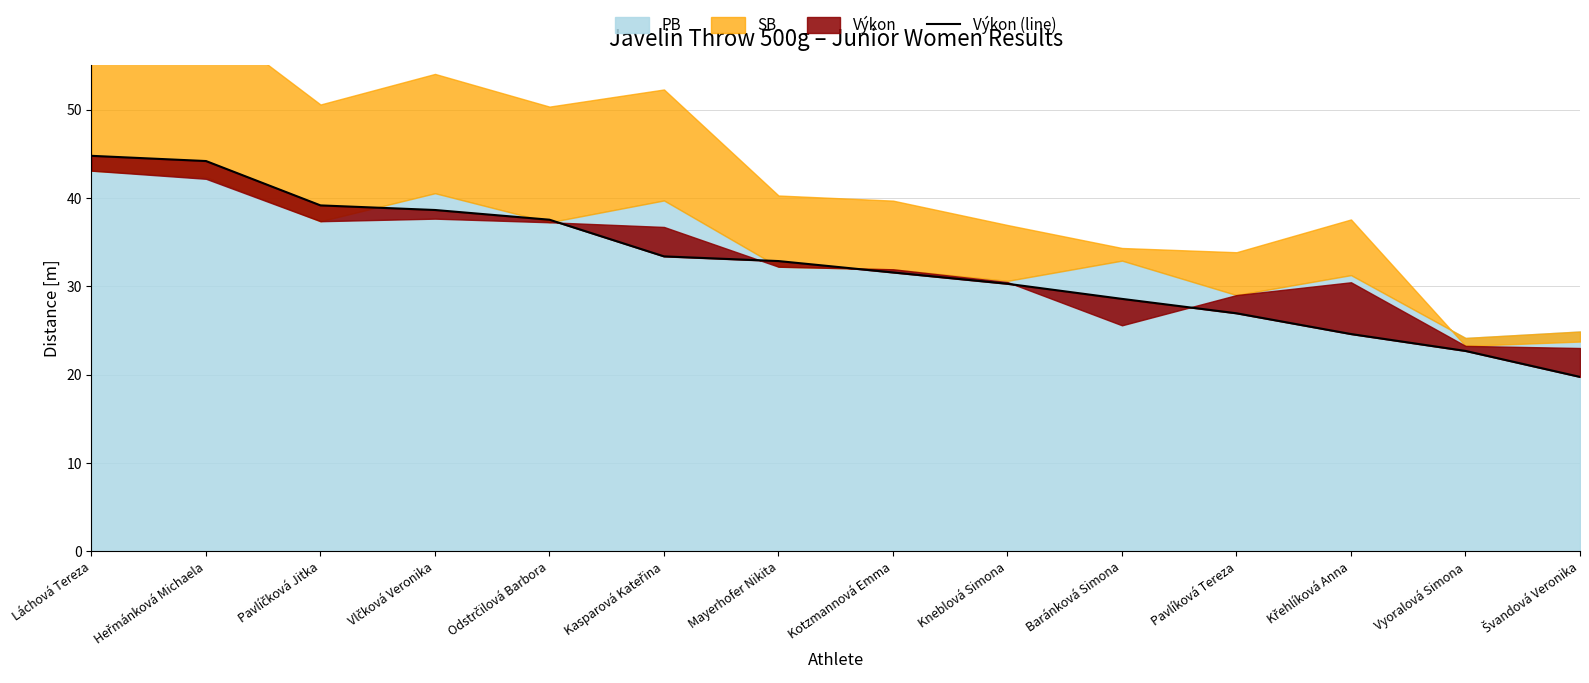

Reading left to right, list all the values displayed in this chart.

44.8	44.2	39.2	38.6	37.5	33.4	32.9	31.6	30.3	28.6	26.9	24.6	22.7	19.8